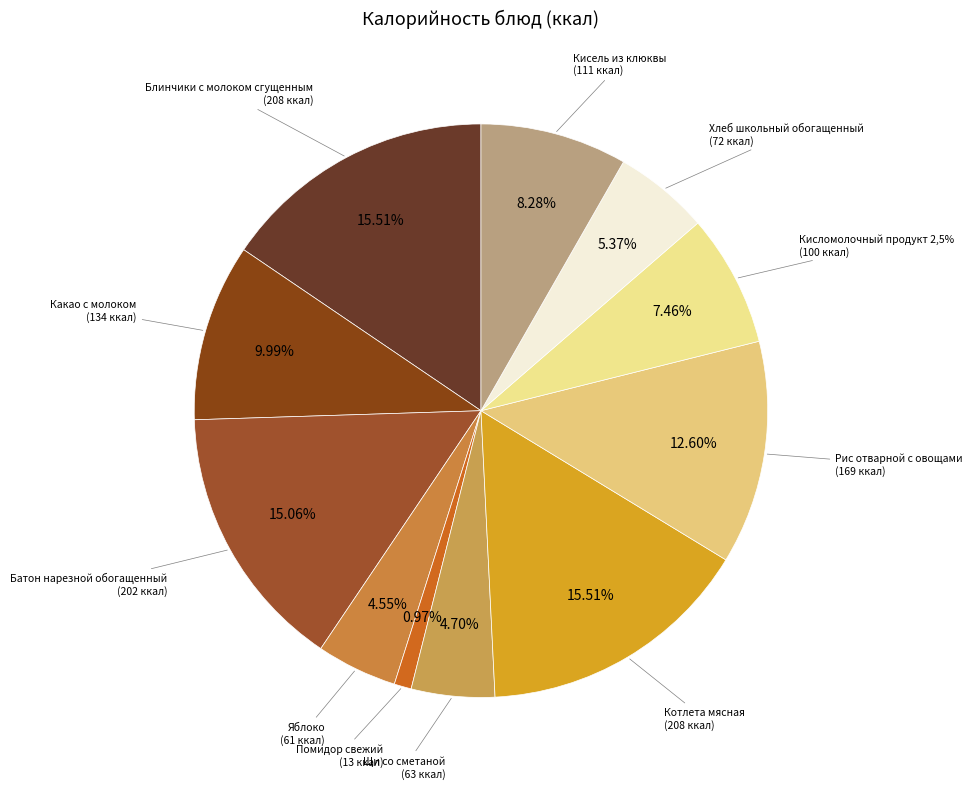

True or false: Рис отварной с овощами accounts for 13% of the total.

True